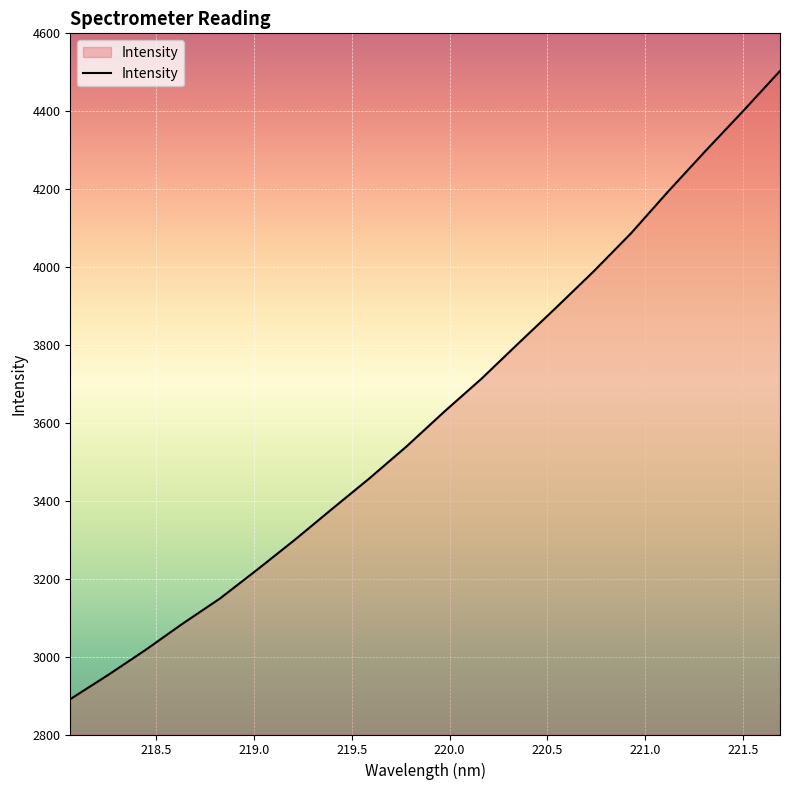

What is the maximum value shown in the chart?

4503.4